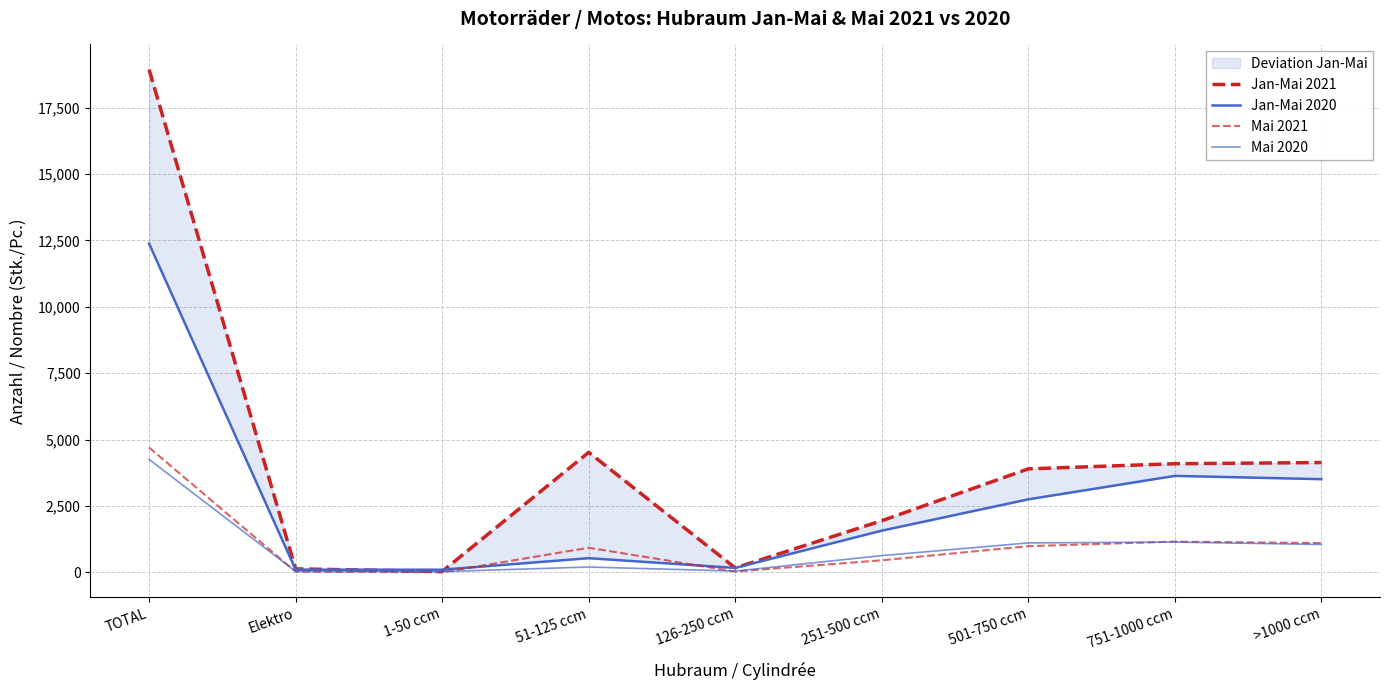

The value of Jan-Mai 2021 at 126-250 ccm is 169. True or false?

True